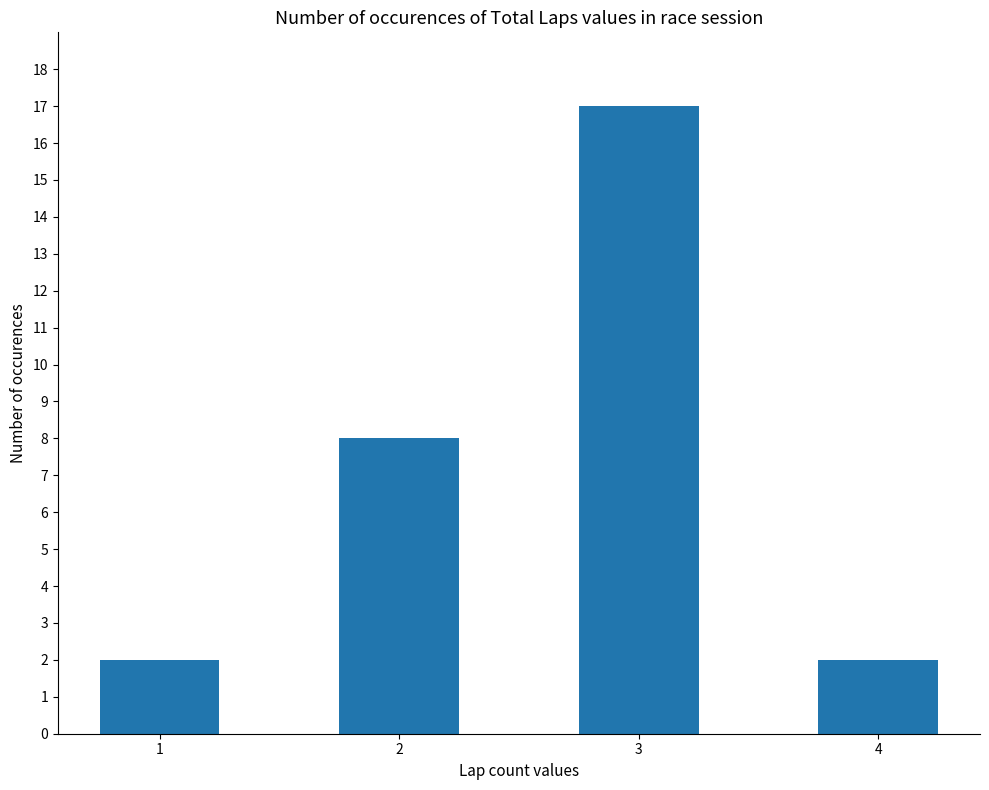

What is the change in value from 2 to 4?

-6